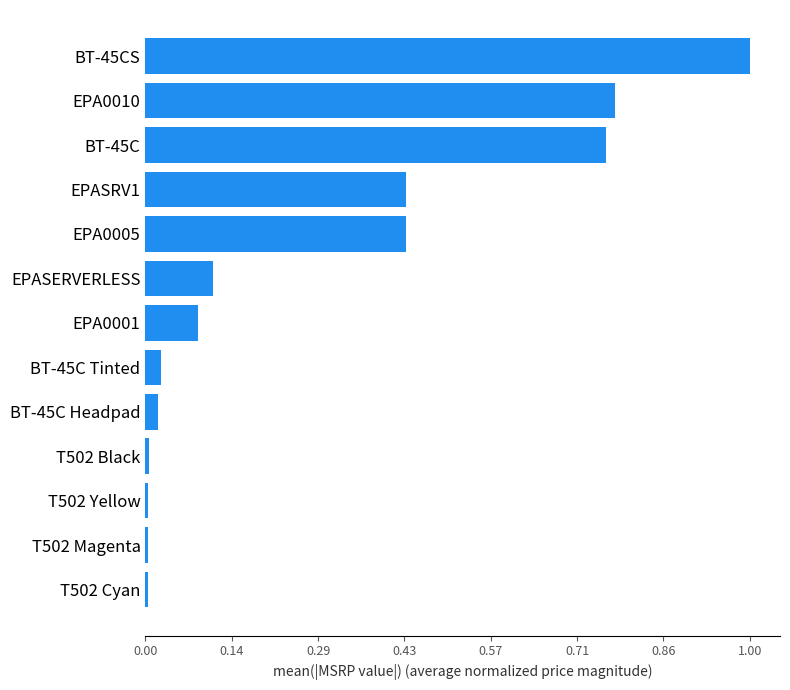

True or false: the data shows 1.0 at BT-45CS.

True